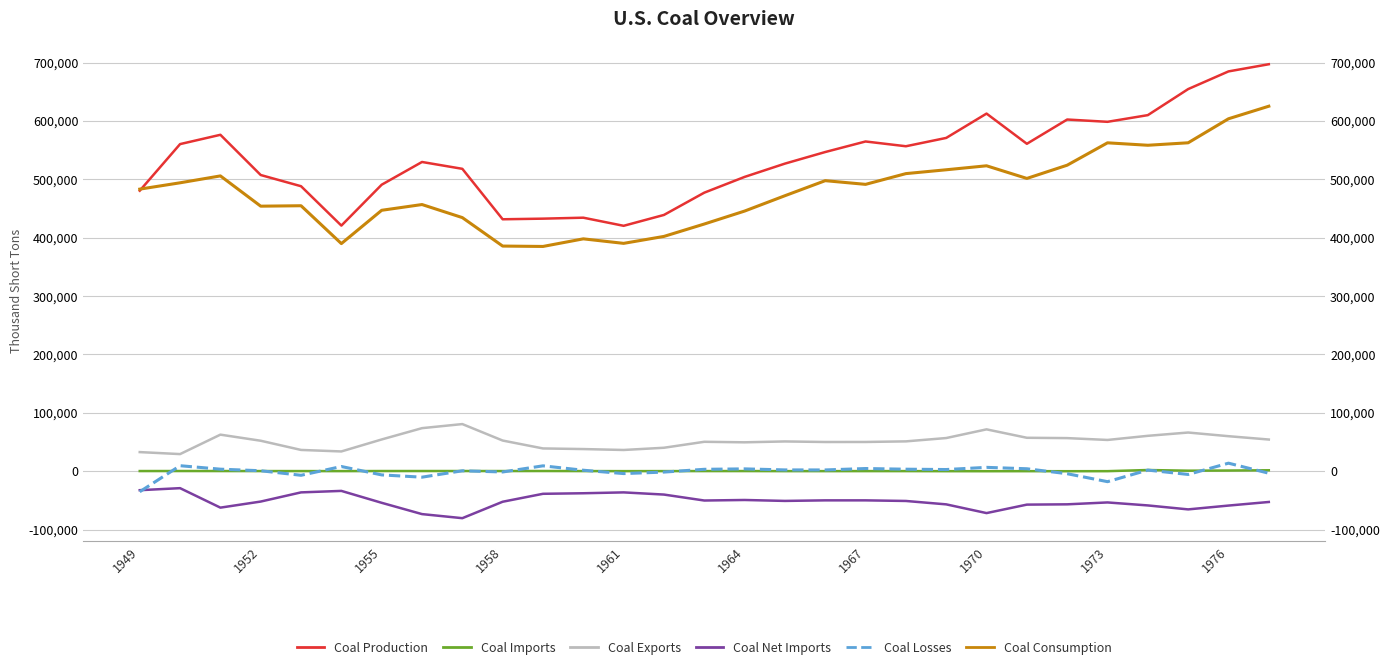

Rank the series at 1955 from lowest to highest value.

Coal Net Imports, Coal Losses, Coal Imports, Coal Exports, Coal Consumption, Coal Production